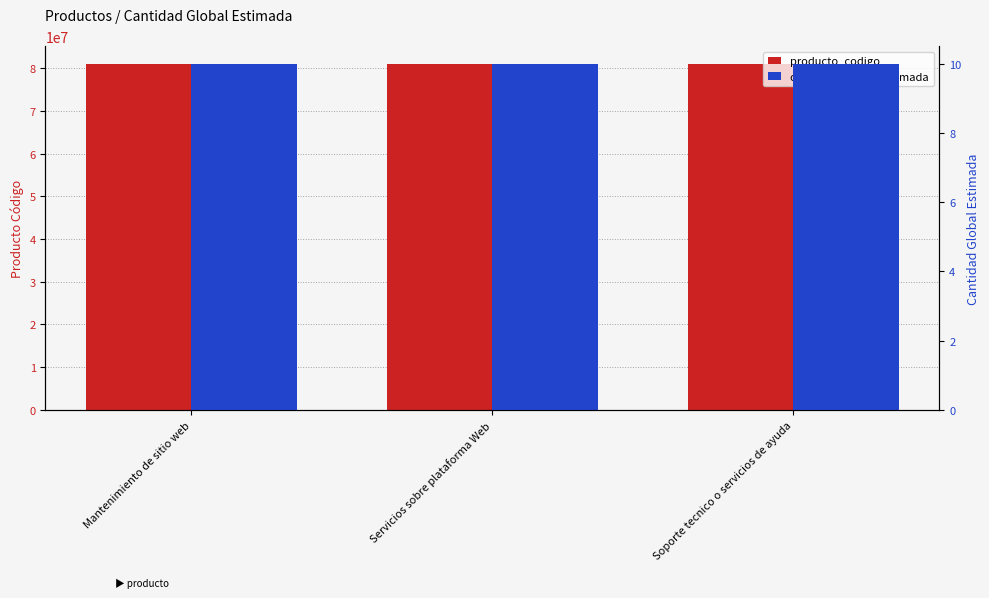

What position from the right is Mantenimiento de sitio web?

3